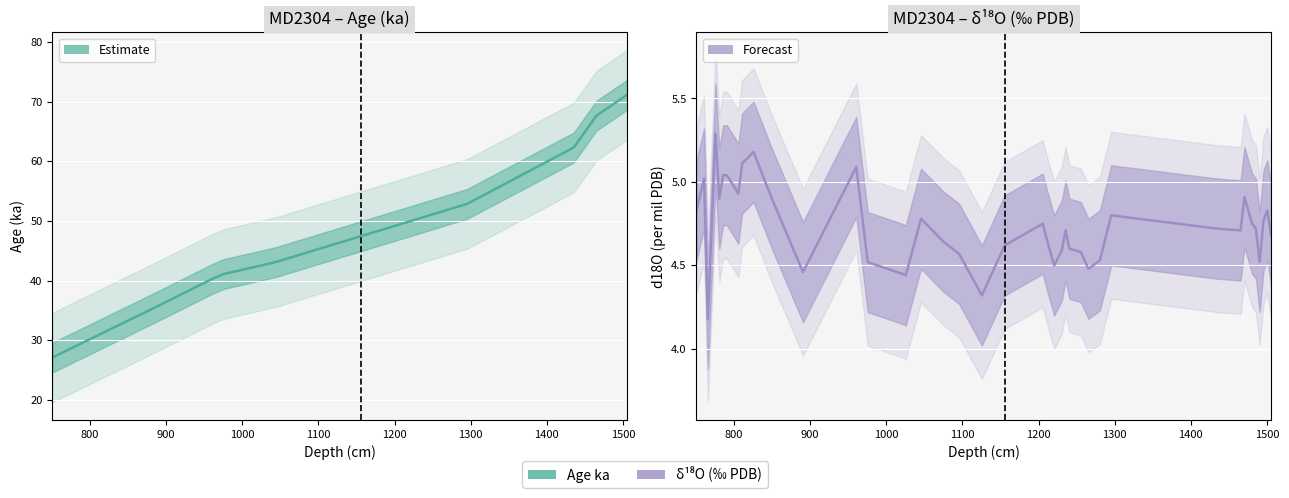

Reading right to left, list all the values displayed in this chart.

Age ka: 71.1	70.7	70.2	69.8	69.4	69.0	68.1	67.7	62.3	52.9	52.3	51.7	51.3	50.7	50.5	50.3	50.0	49.6	49.4	47.4	46.3	45.1	44.3	43.2	42.6	42.4	41.1	40.3	35.8	33.3	31.8	30.9	30.5	29.6	29.3	29.0	28.7	28.1	27.7	27.1
d18O: 4.7	4.8	4.8	4.5	4.7	4.8	4.9	4.7	4.7	4.8	4.5	4.5	4.6	4.6	4.7	4.6	4.5	4.7	4.8	4.6	4.3	4.6	4.6	4.8	4.4	4.5	4.5	5.1	4.5	4.9	5.2	5.1	4.9	5.0	5.0	4.9	5.3	4.2	5.0	4.8